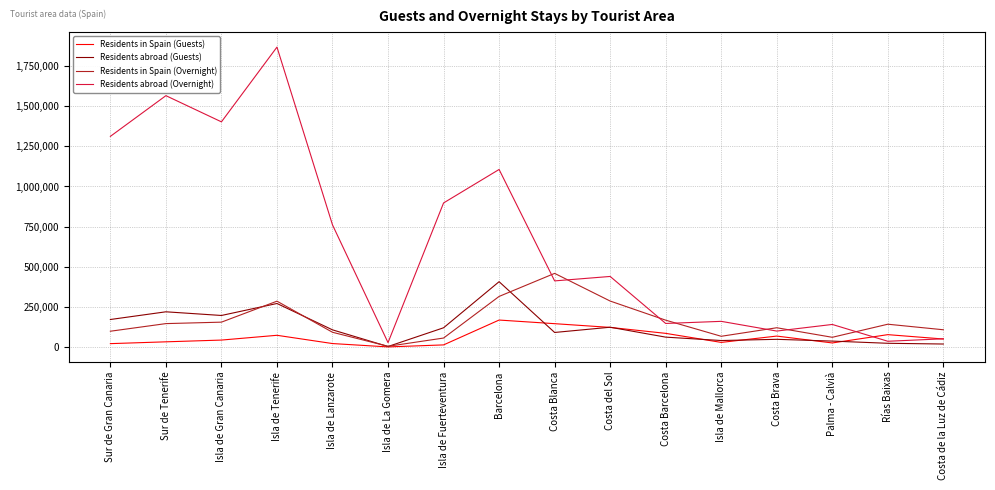

What is the difference between the highest and lowest values at Barcelona?

936555